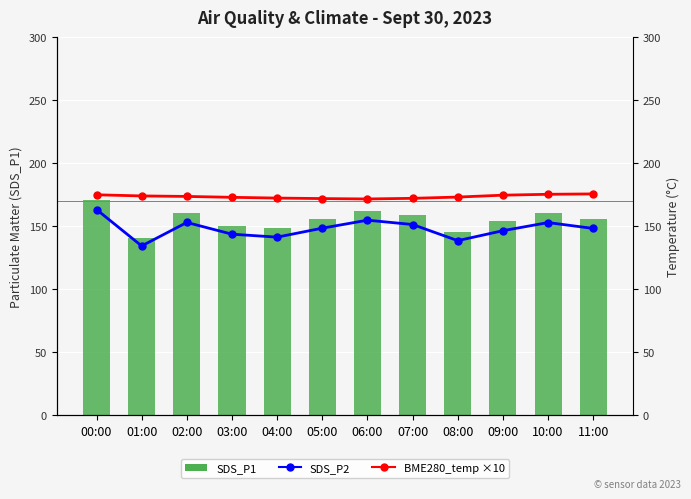

What is the difference between the SDS_P2 values at 01:00 and 04:00?

7.0